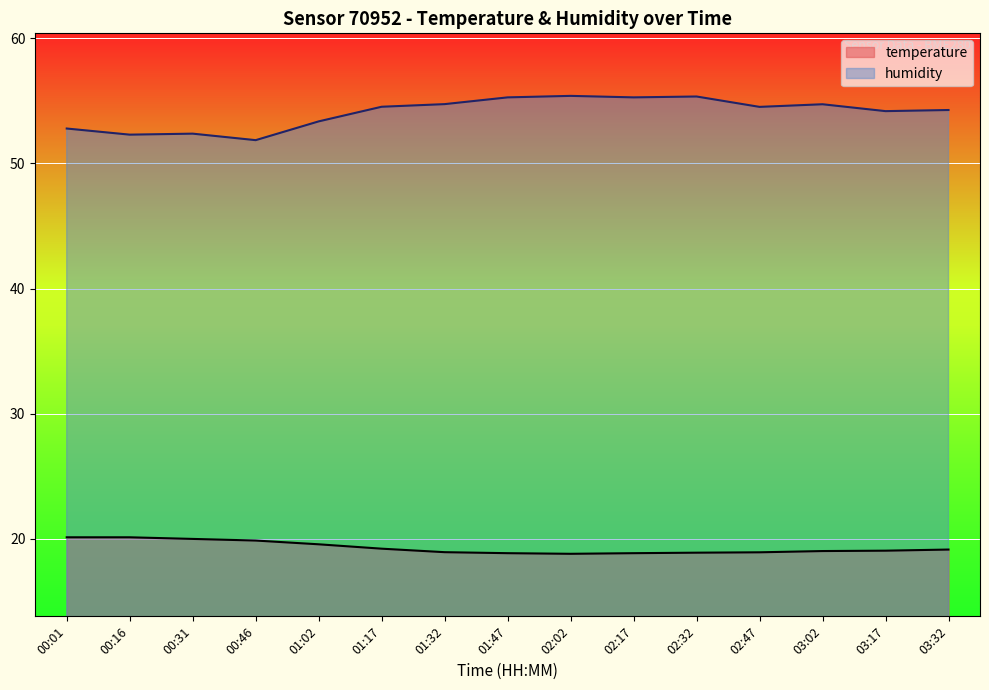

Where is the first local minimum for humidity?

00:16